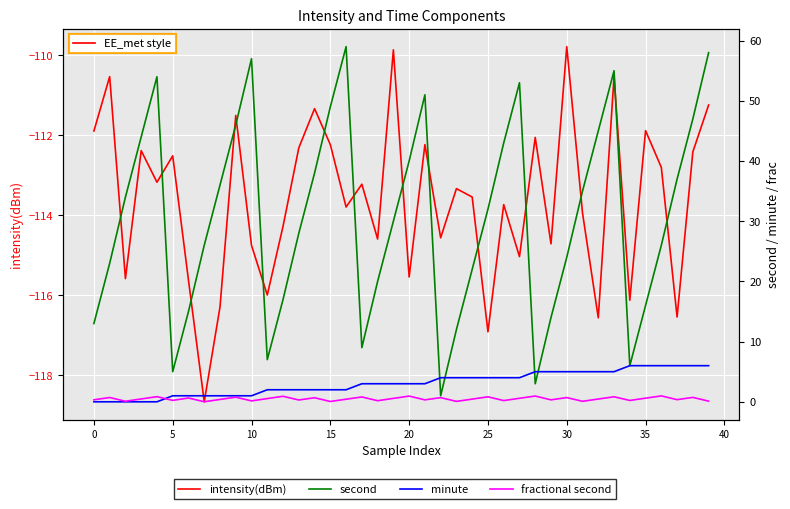

The value of minute at 22 is 4.0. True or false?

True